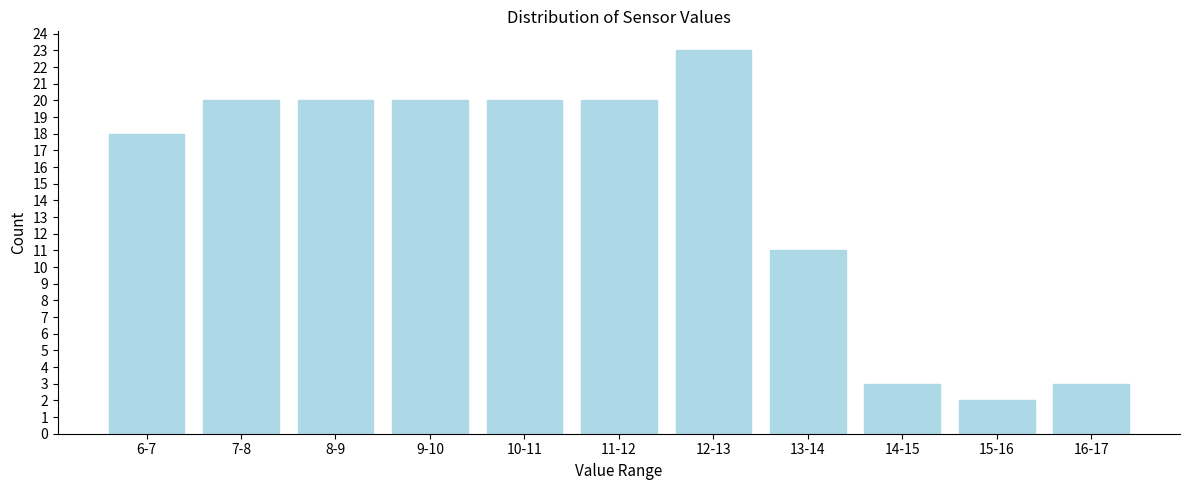

Reading right to left, extract all data points from this chart.

3	2	3	11	23	20	20	20	20	20	18